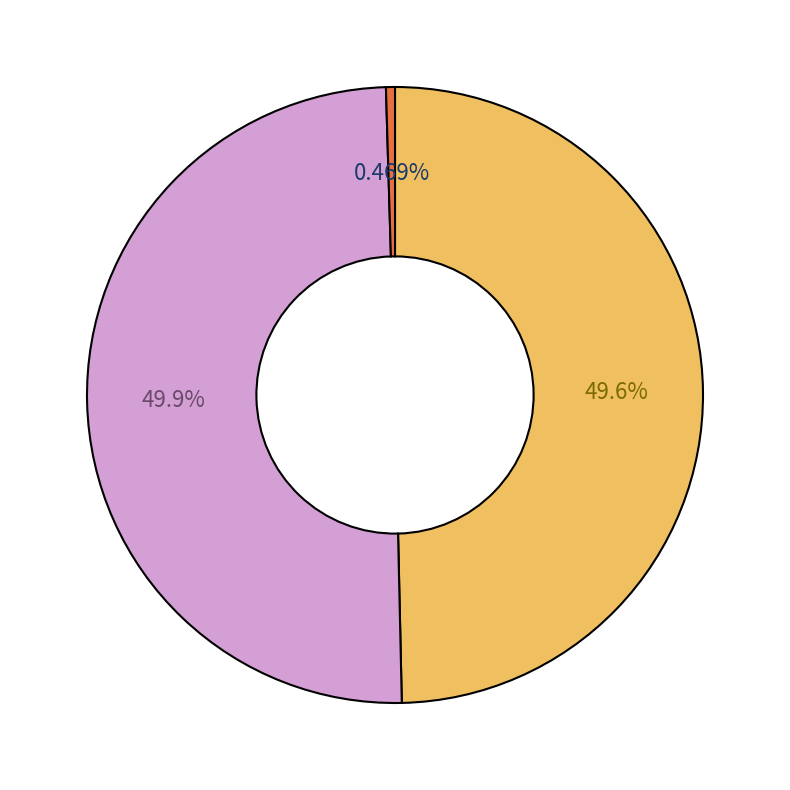

What is the smallest slice in the pie chart?

Хлеб ржаной (нарезанный)